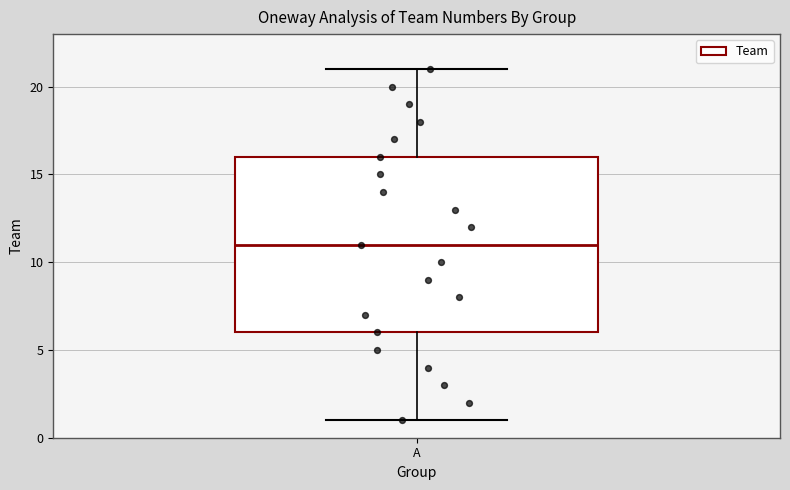

Transcribe this box plot: give where the median line is, the range the box spans, and where the two whiskers end, as read against the y-axis. The values are not printed on the chart, so give them approximately, as read against the axis.

median 11, box 6 to 16, whiskers 1 to 21